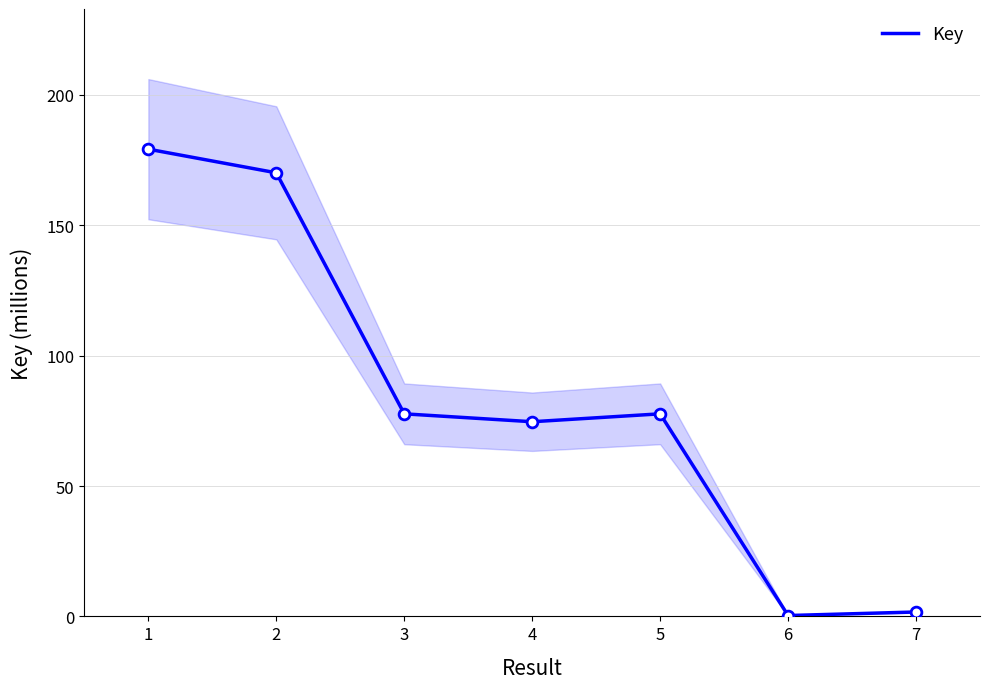

What is the change in value from 2 to 4?

-95.5